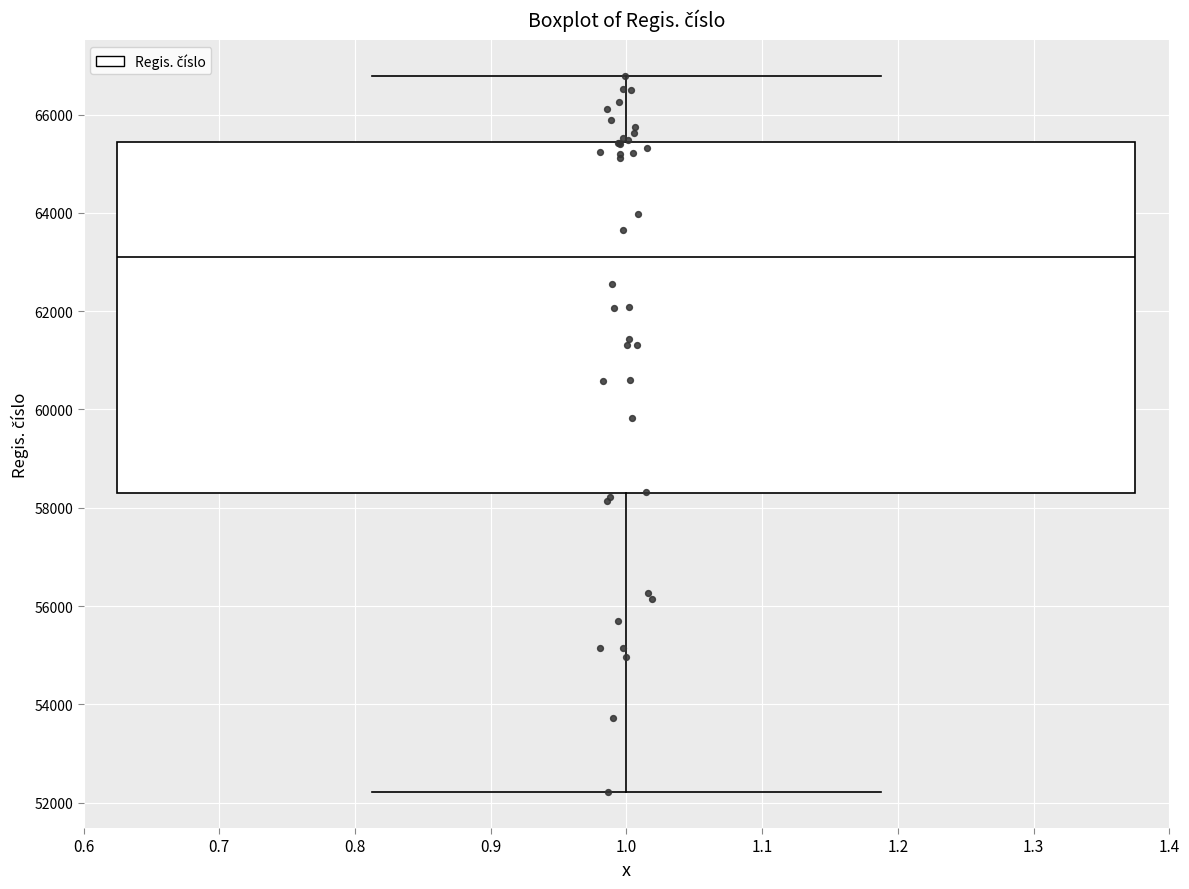

Where does the median line of the box at x = 1.0 sit on the y-axis? The values are not printed on the chart, so give them approximately, as read against the axis.

63200